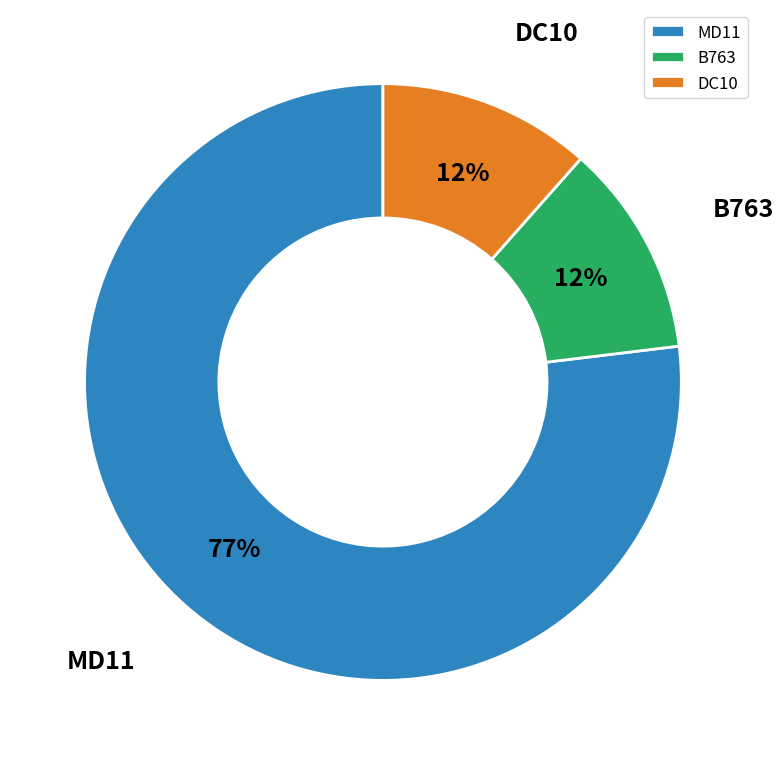

What percentage is the B763 slice, to the nearest percent?

12%